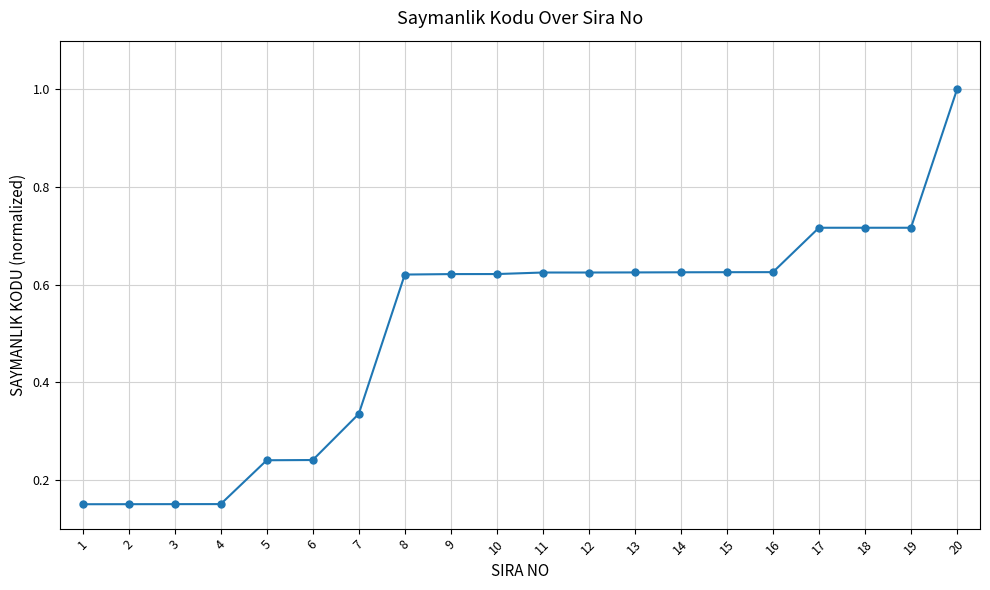

What is the greatest value displayed?

1.0